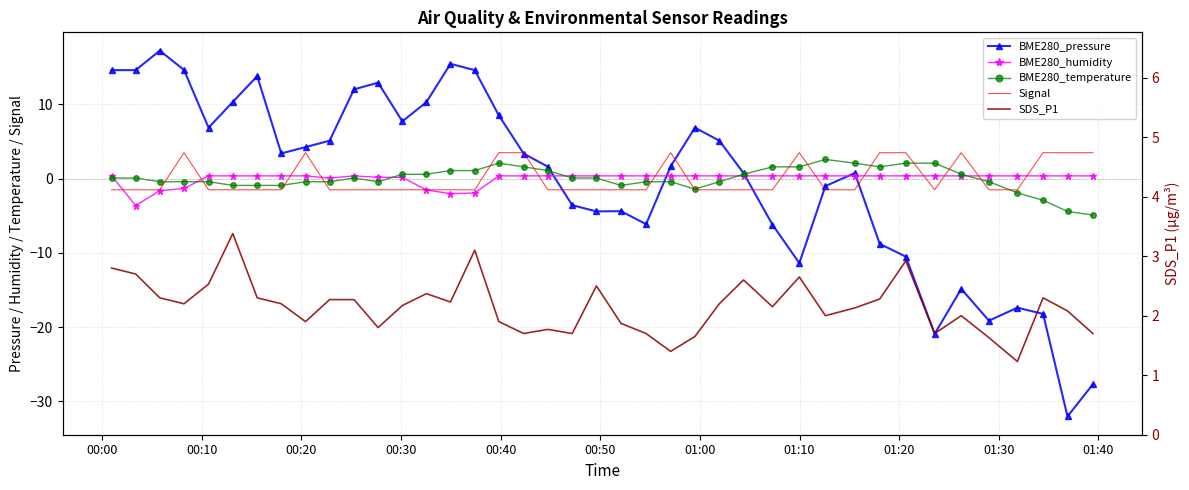

True or false: BME280_humidity and BME280_temperature intersect in this chart.

True